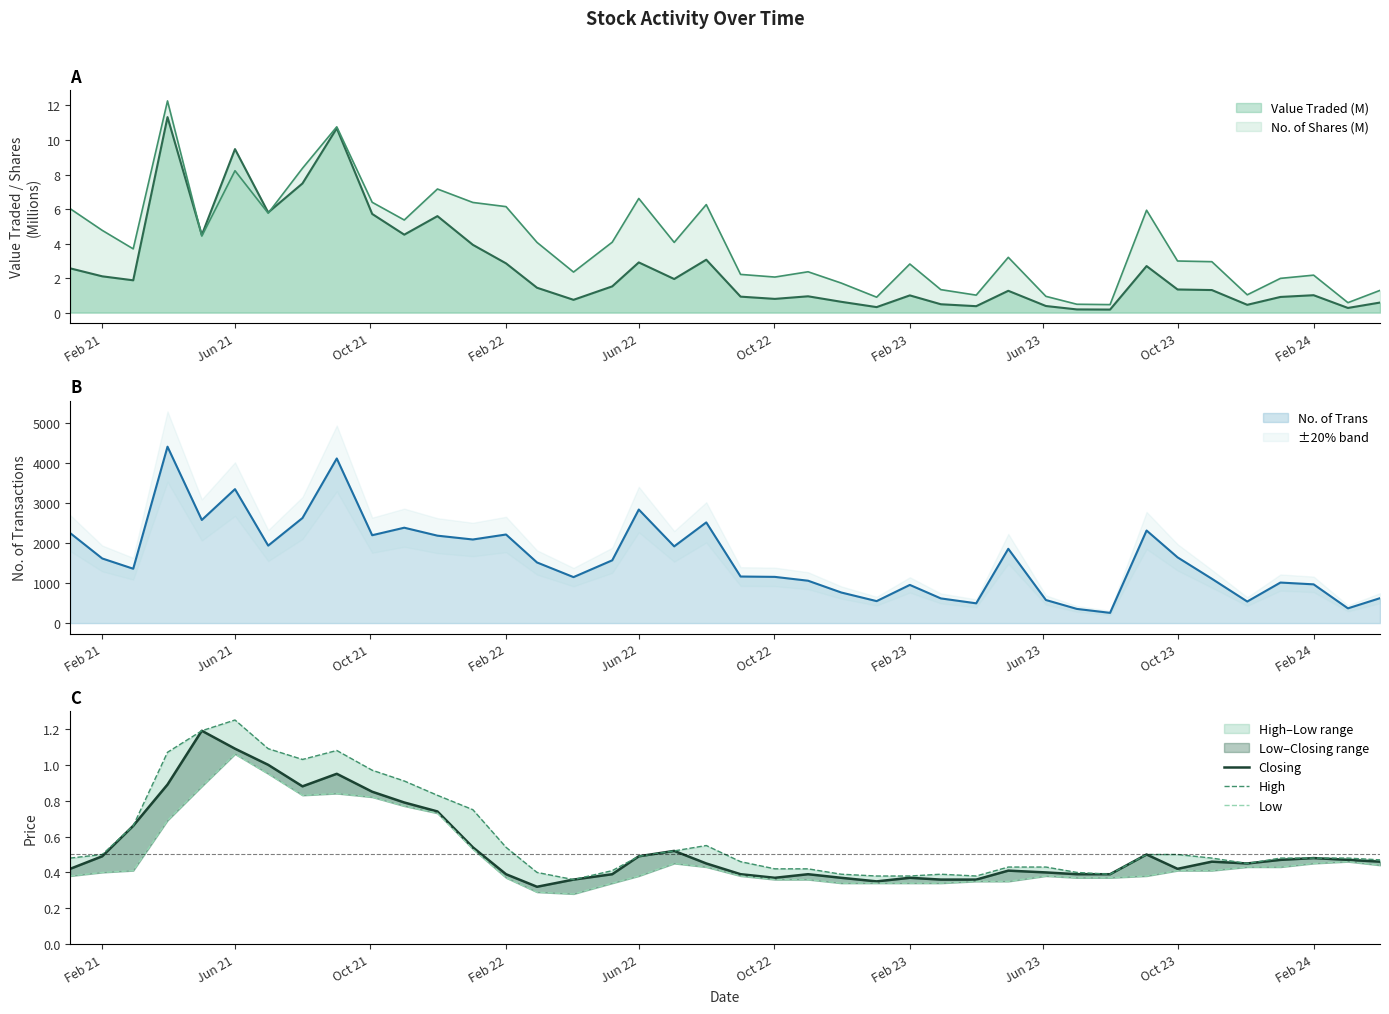

True or false: Closing and High cross at least once.

False